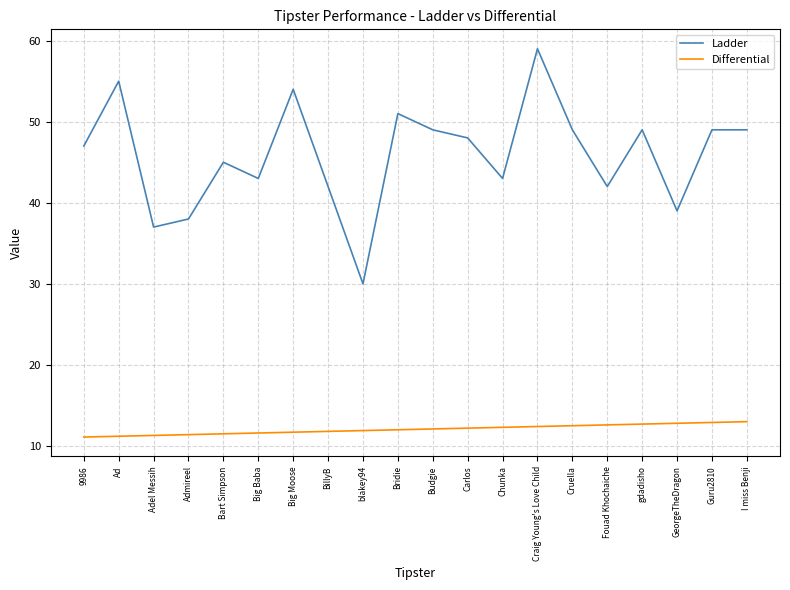

True or false: Ladder has a value of 42.0 at Fouad Khochaiche.

True